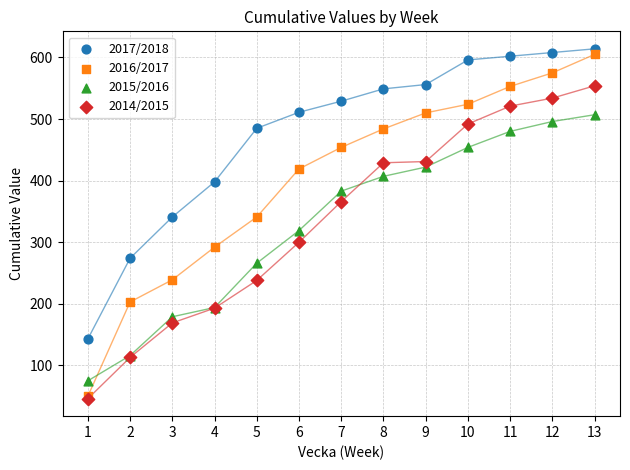

What are all the series names shown in the legend?

2017/2018, 2016/2017, 2015/2016, 2014/2015